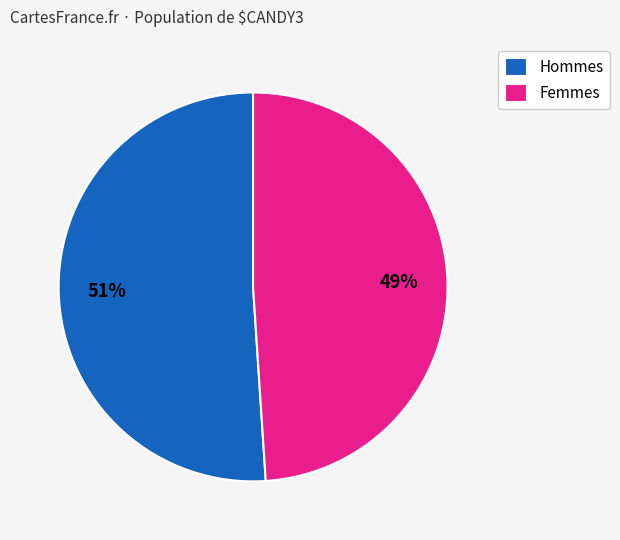

To the nearest percent, what is the difference between the largest and smallest slice percentages?

2%